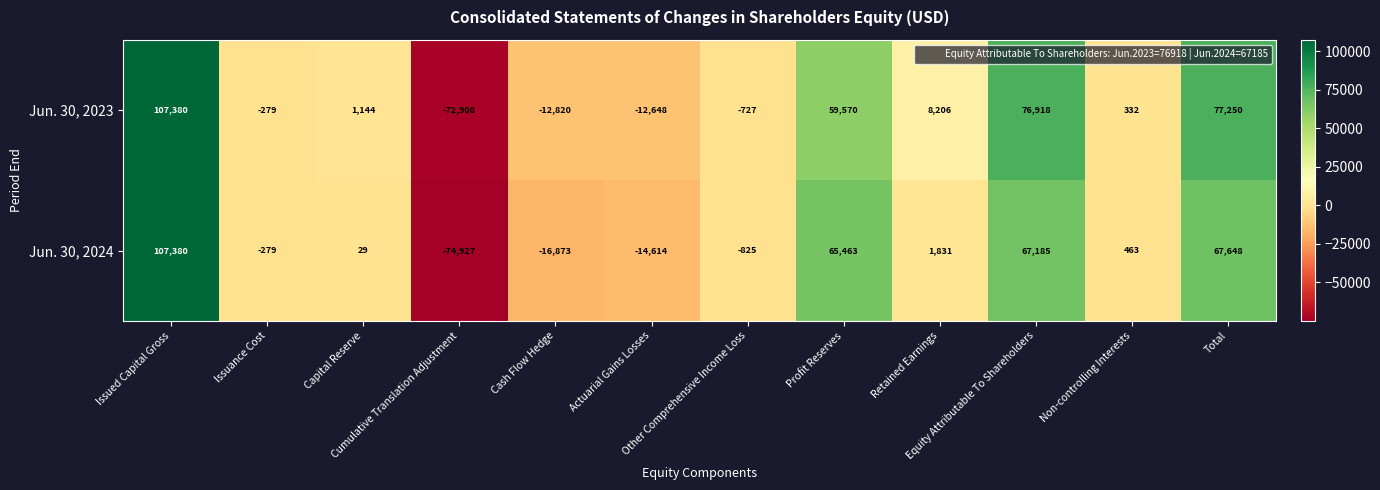

What is the lowest value of the Jun. 30, 2023 series?

-72908